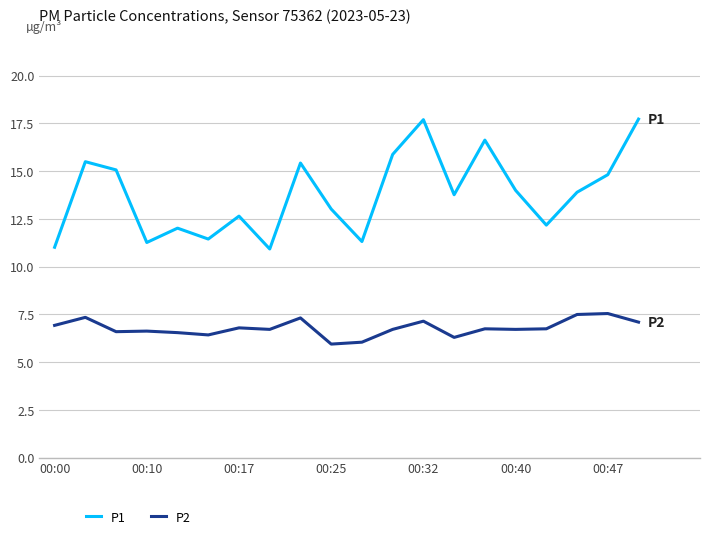

True or false: P1 and P2 cross at least once.

False